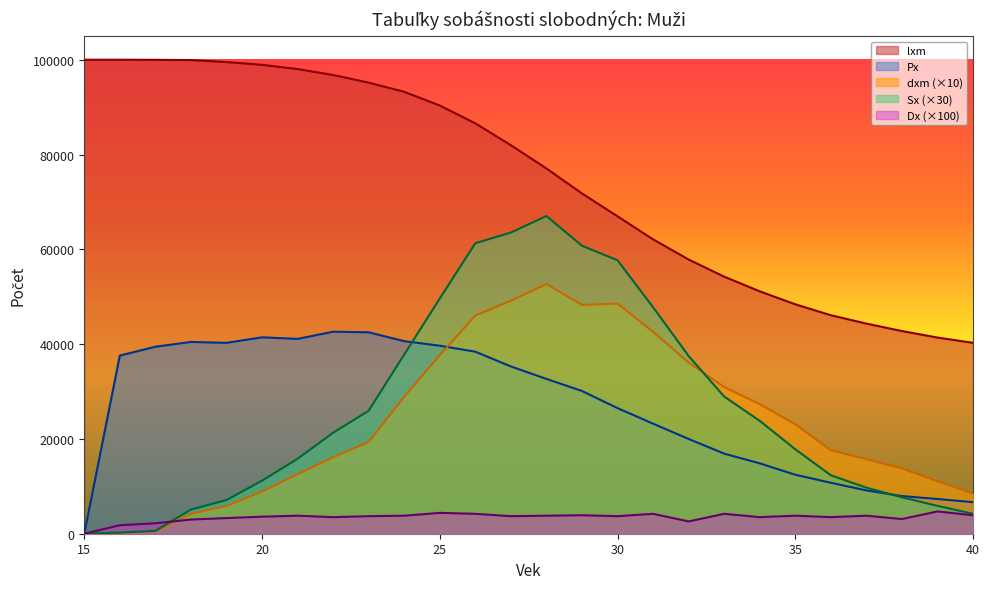

True or false: lxm and Dx cross at least once.

False